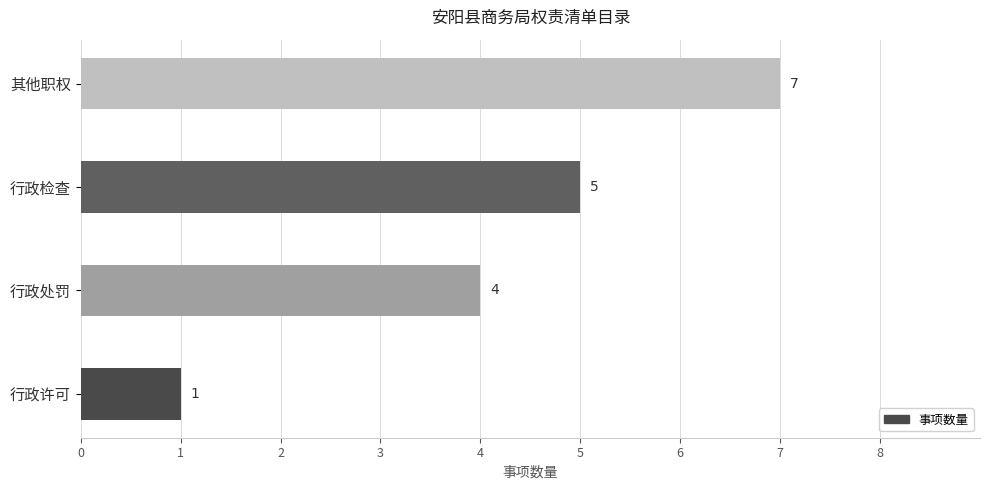

Which has a higher value, 行政处罚 or 其他职权?

其他职权